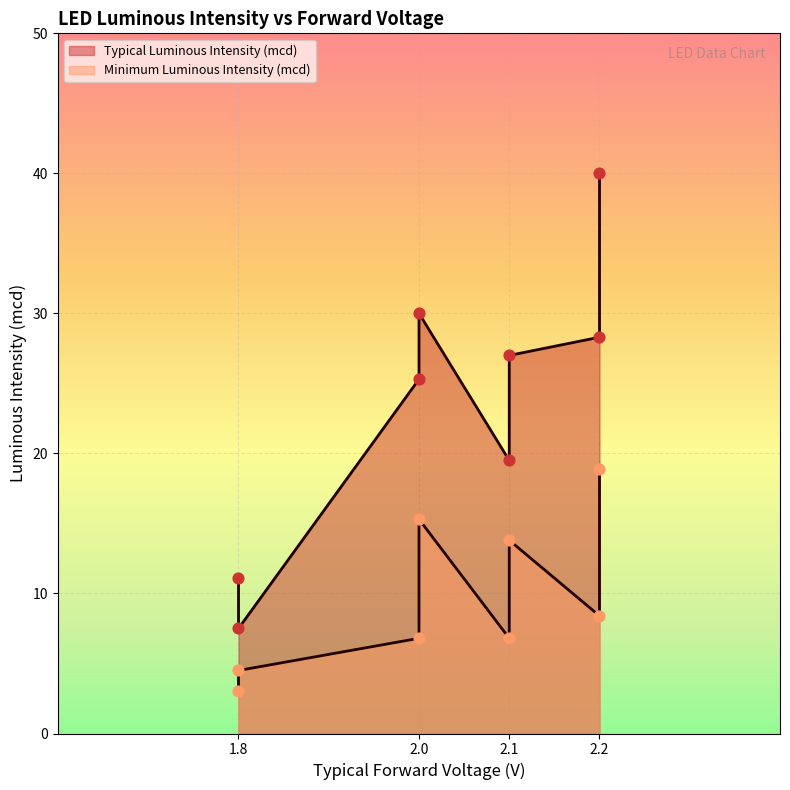

What are all the series names shown in the legend?

Typical Luminous Intensity (mcd), Minimum Luminous Intensity (mcd)